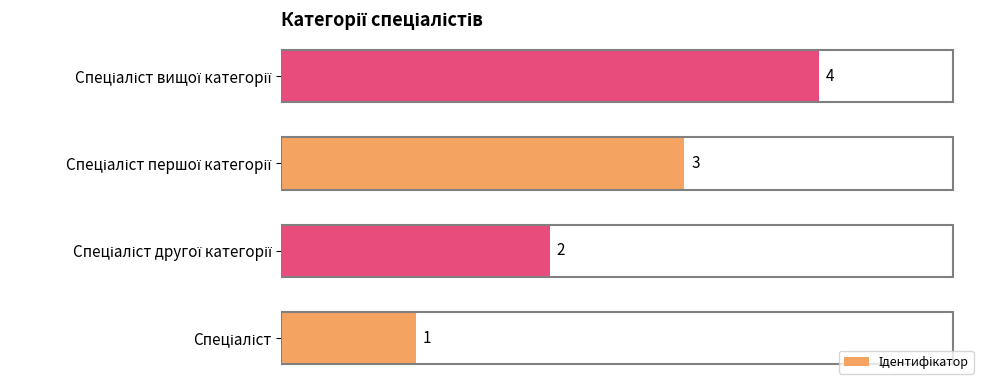

What is the maximum value shown in the chart?

4